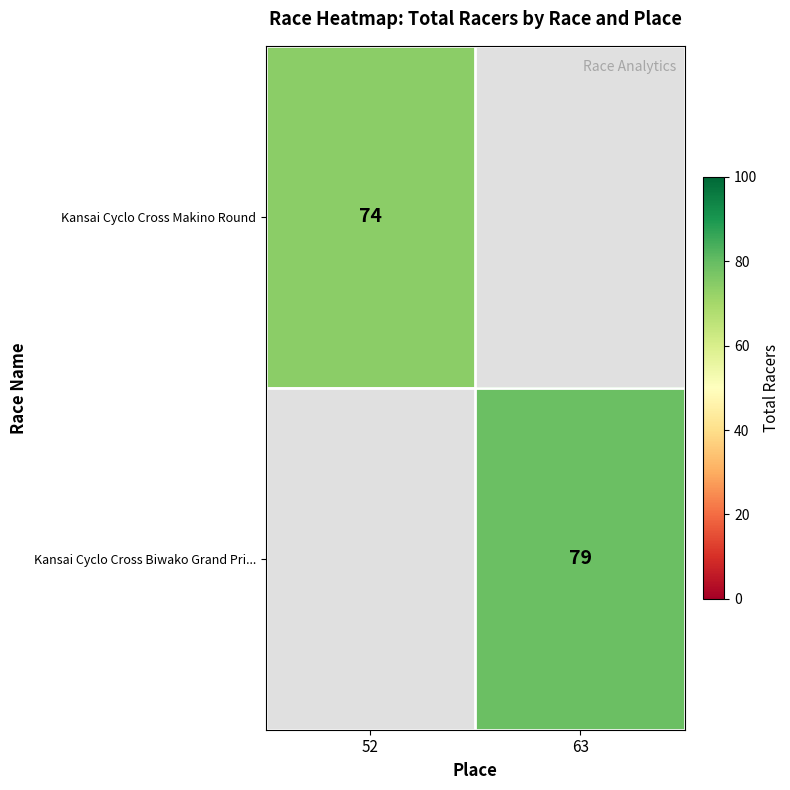

Count the number of categories in the chart.

2